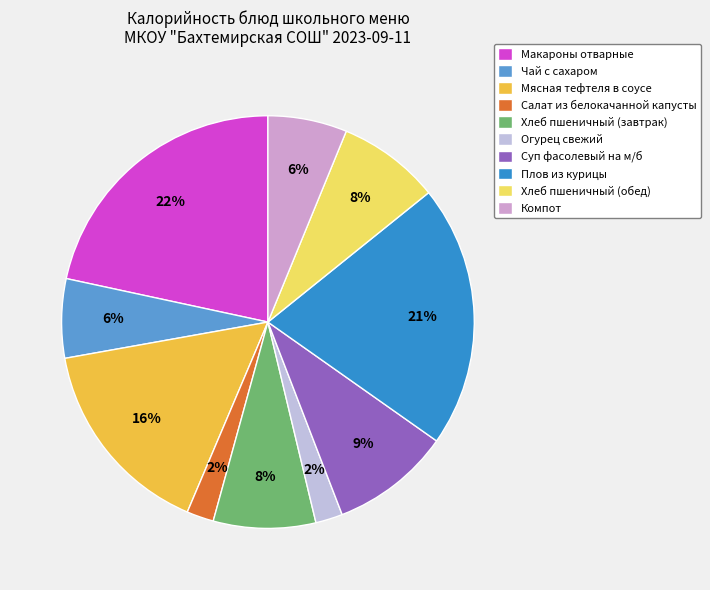

What is the change in value from Чай с сахаром to Мясная тефтеля в соусе?

+127